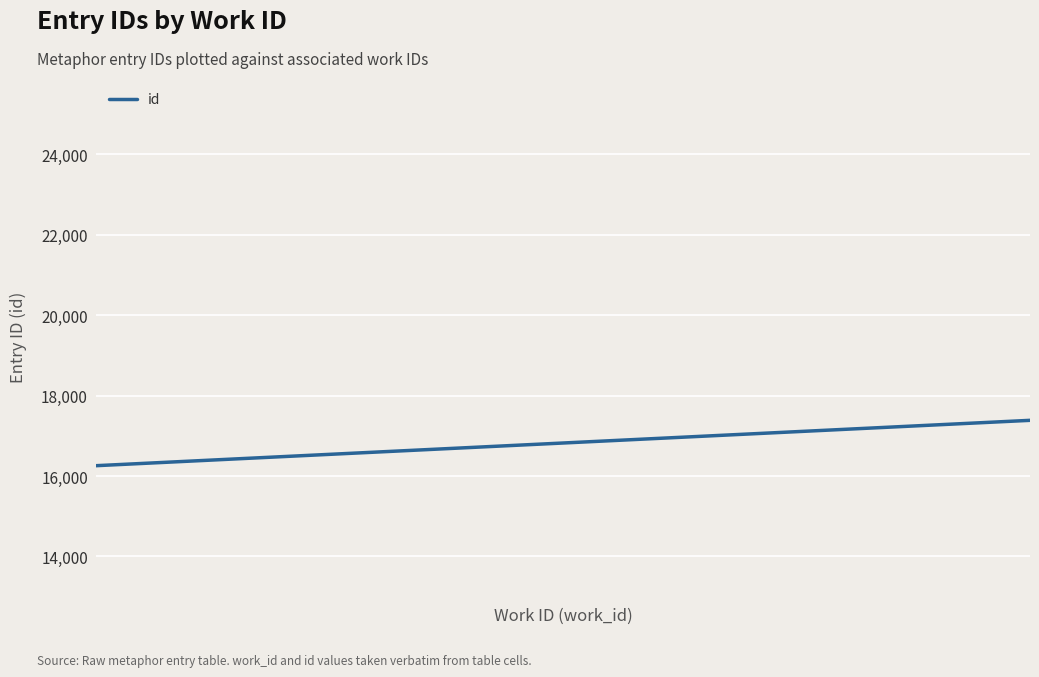

True or false: the data shows 7163 at 5088.

False